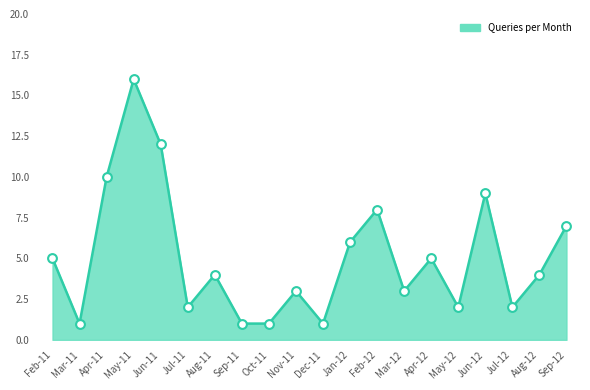

Which has a higher value, May-12 or Aug-11?

Aug-11